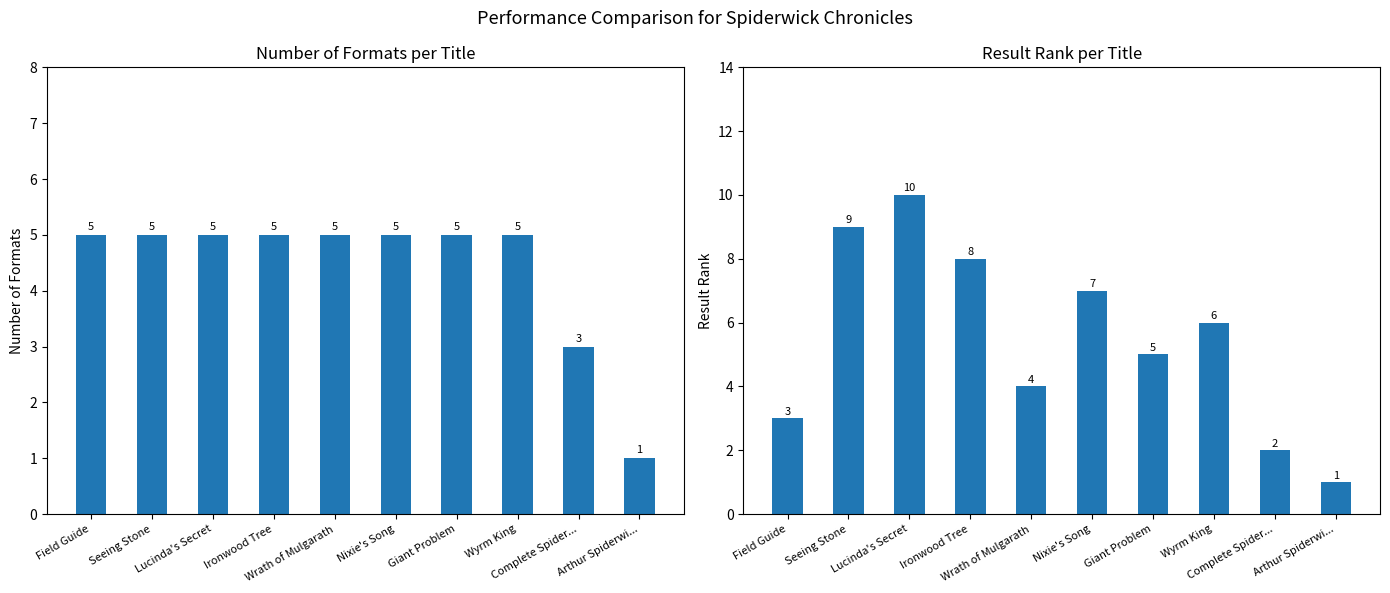

Which series has the widest spread of values?

Result Rank